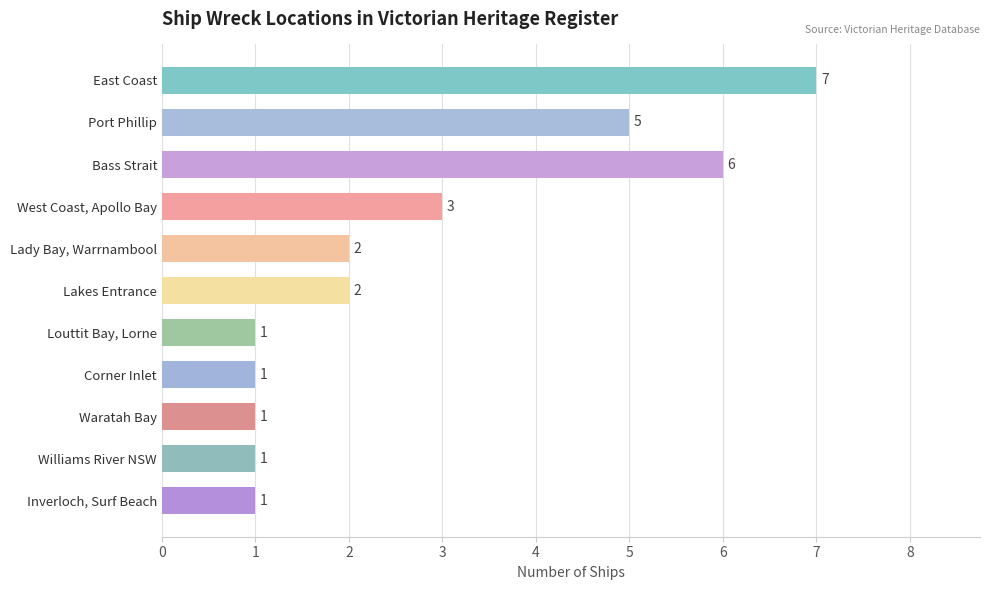

The chart shows a value of 6 at Bass Strait. True or false?

True